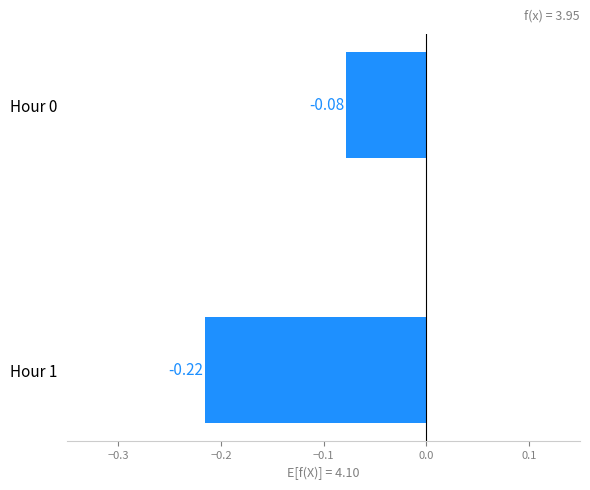

What is the sum of the values at Hour 0 and Hour 1?

-0.3